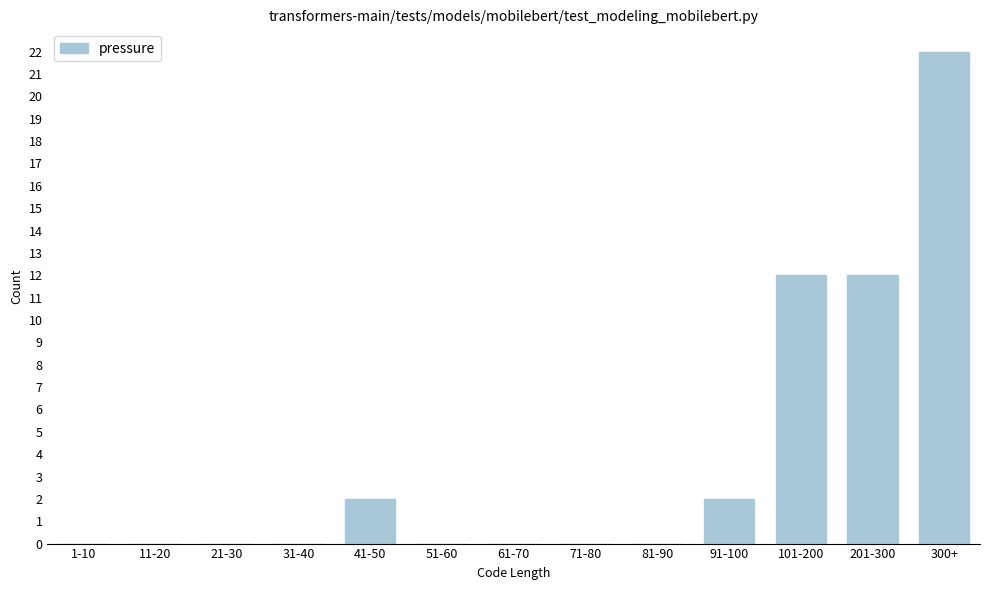

Reading left to right, what are all the values shown in this chart?

1-10=0	11-20=0	21-30=0	31-40=0	41-50=2	51-60=0	61-70=0	71-80=0	81-90=0	91-100=2	101-200=12	201-300=12	300+=22